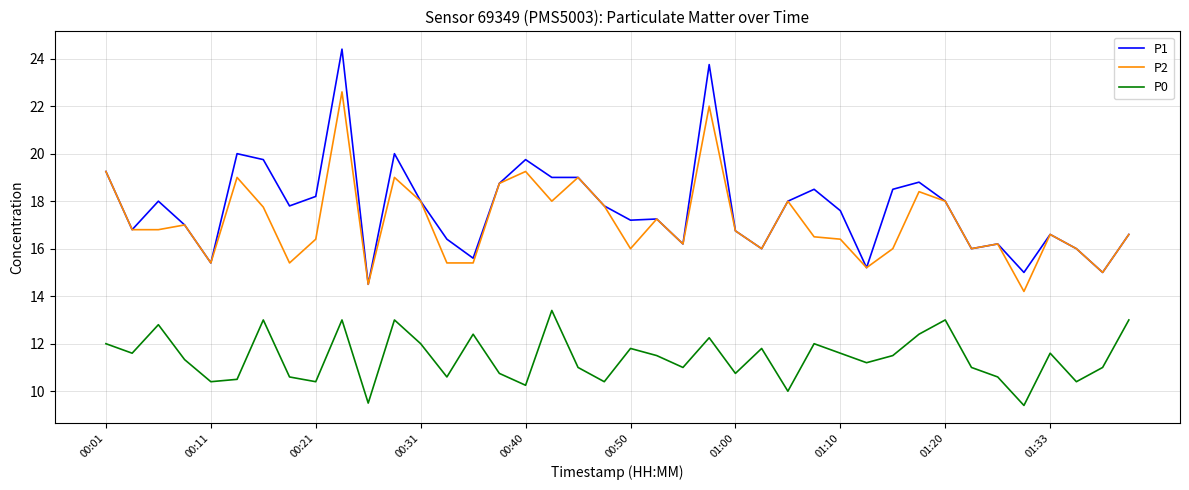

What is the minimum value shown in the chart?

9.4